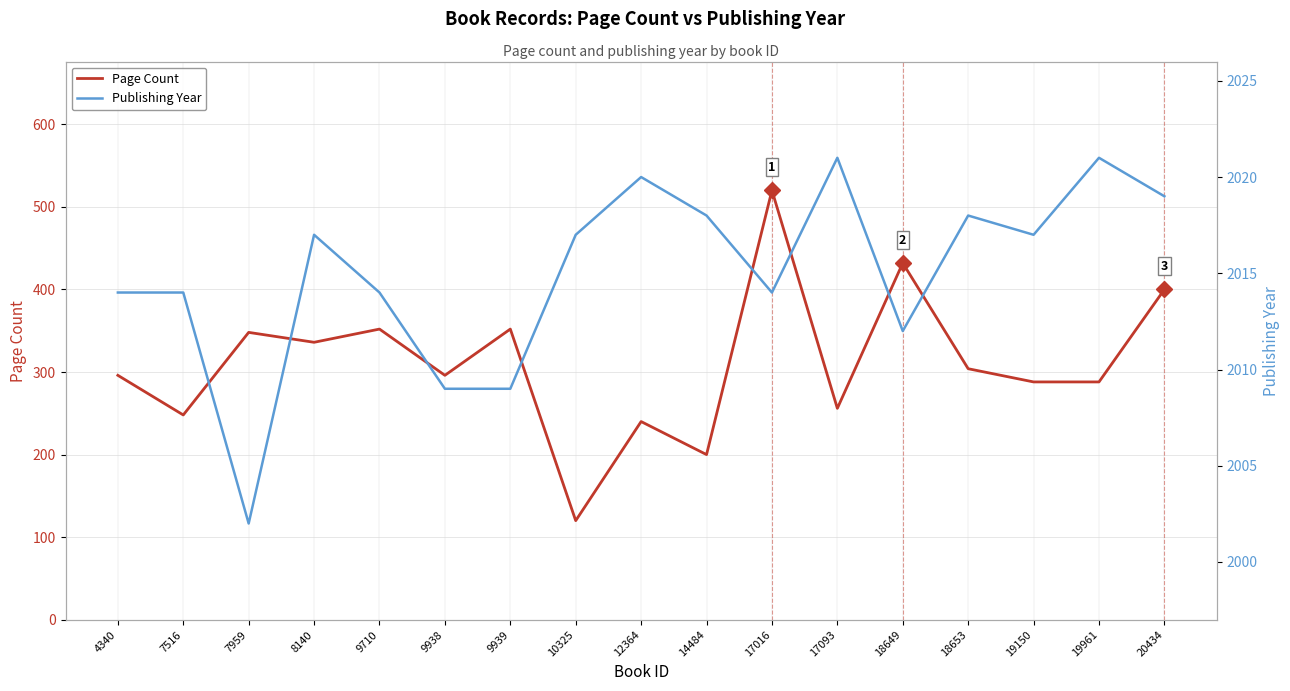

True or false: Page Count and Publishing Year cross at least once.

False